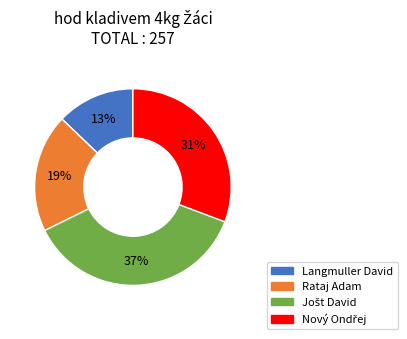

How many segments does this pie chart have?

4